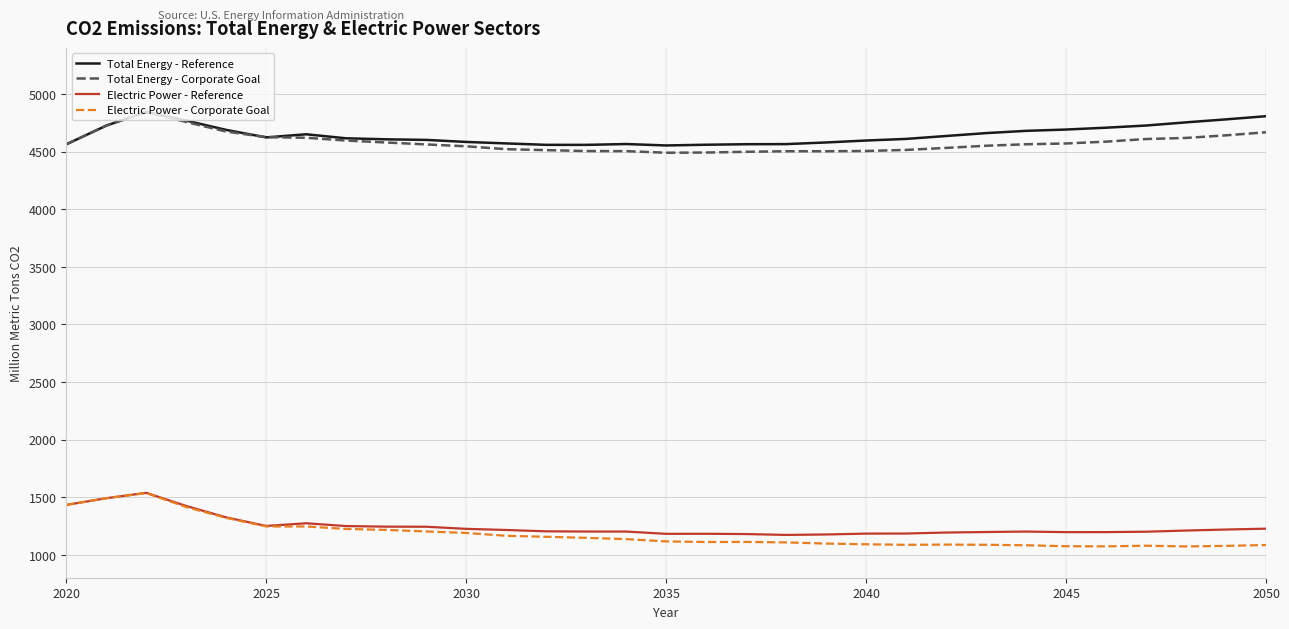

How many series are shown in this chart?

4